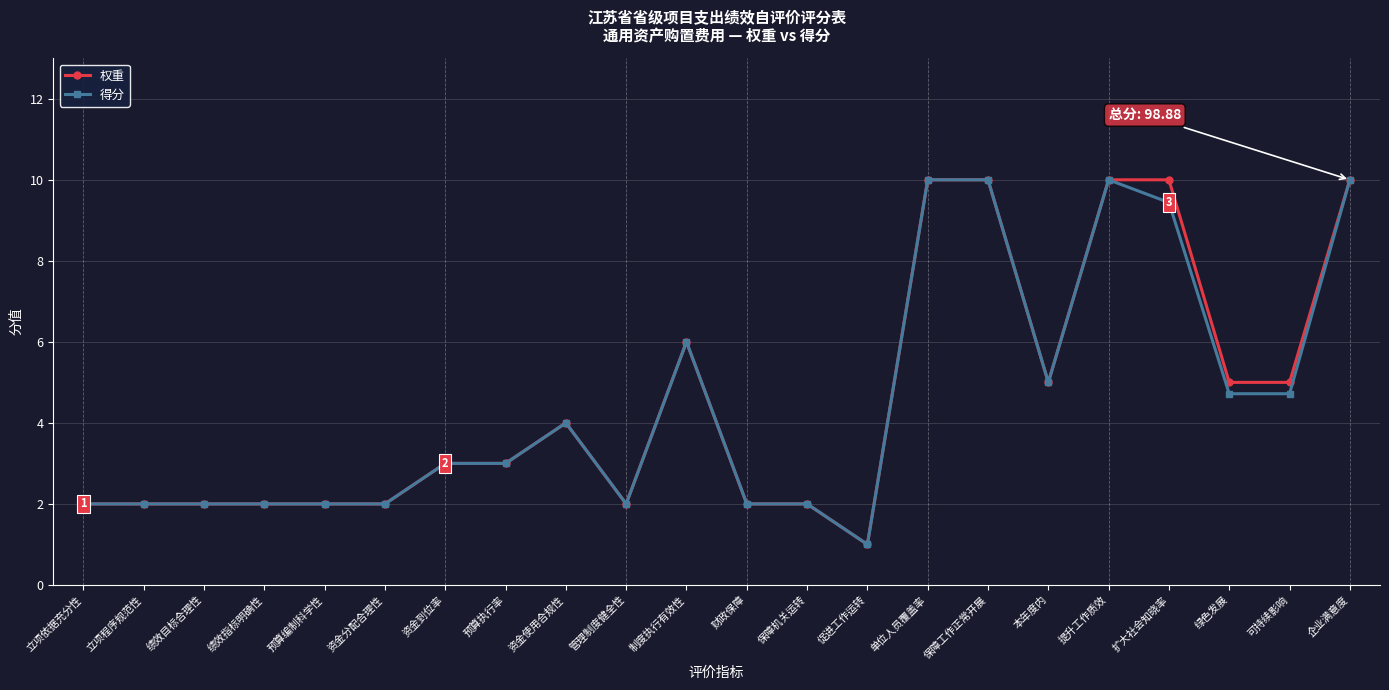

How many categories are shown in the chart?

22